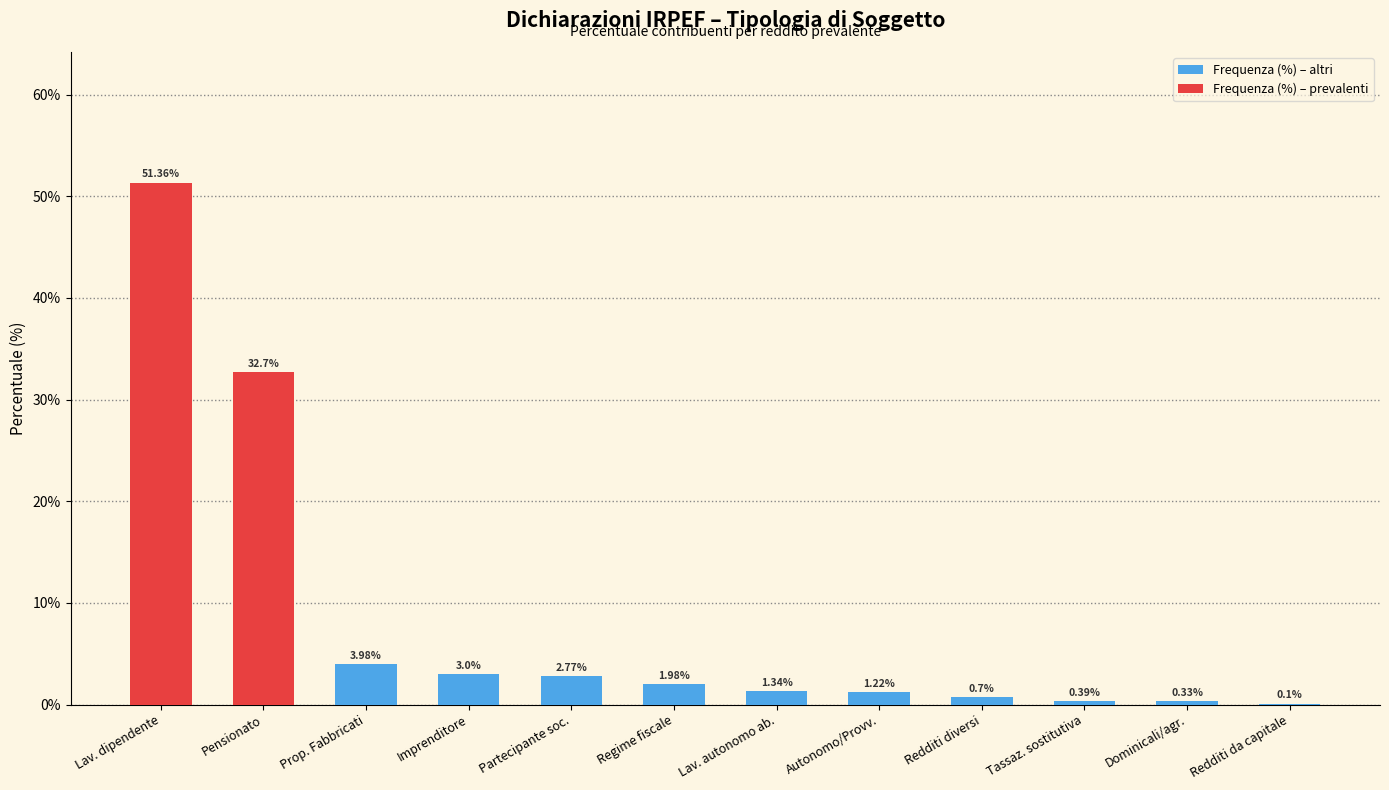

Which has a higher value, Redditi diversi or Tassaz. sostitutiva?

Redditi diversi